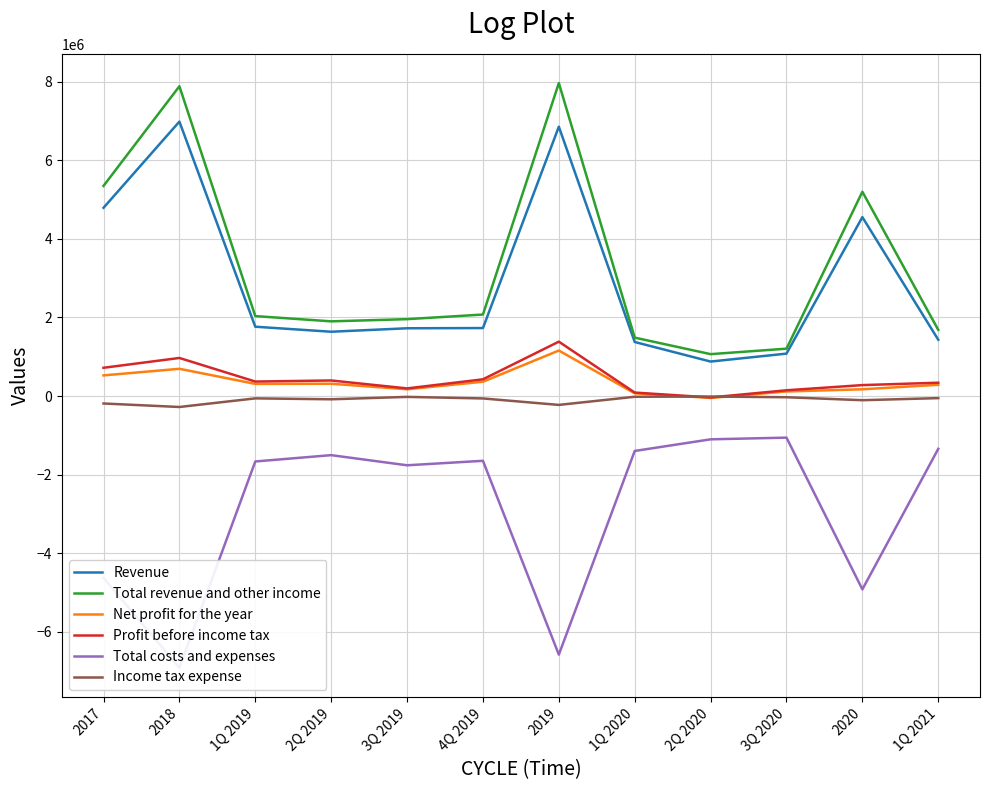

Where does the Profit before income tax series first go above 368875?

2017